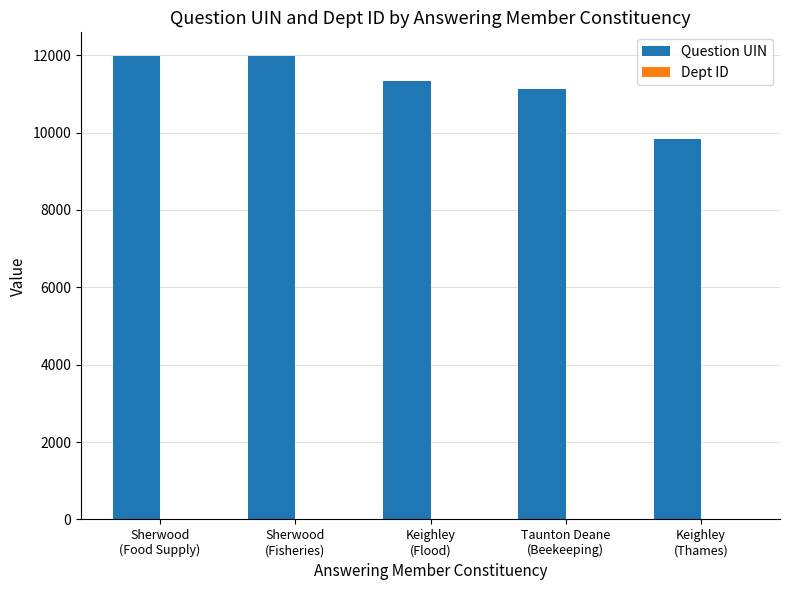

Which series has the largest total across all categories?

Question UIN